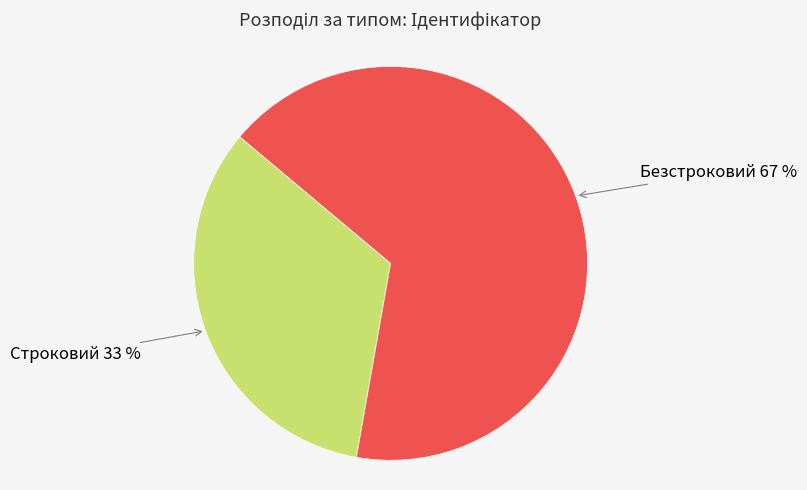

Is there any slice that represents more than half of the pie?

Yes